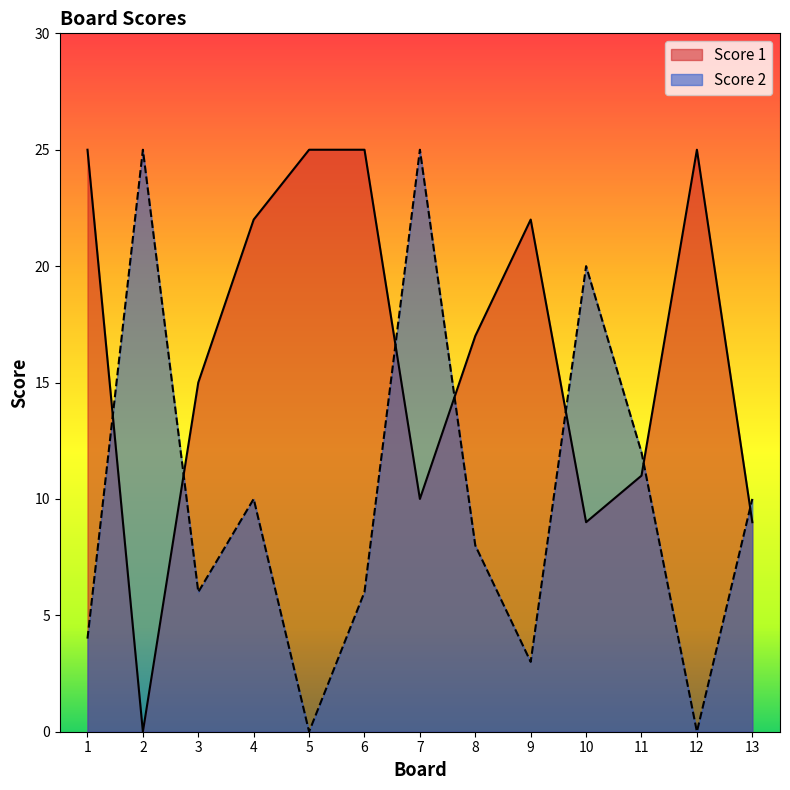

What is the difference between the second highest and minimum values in the Score 1 series?

25